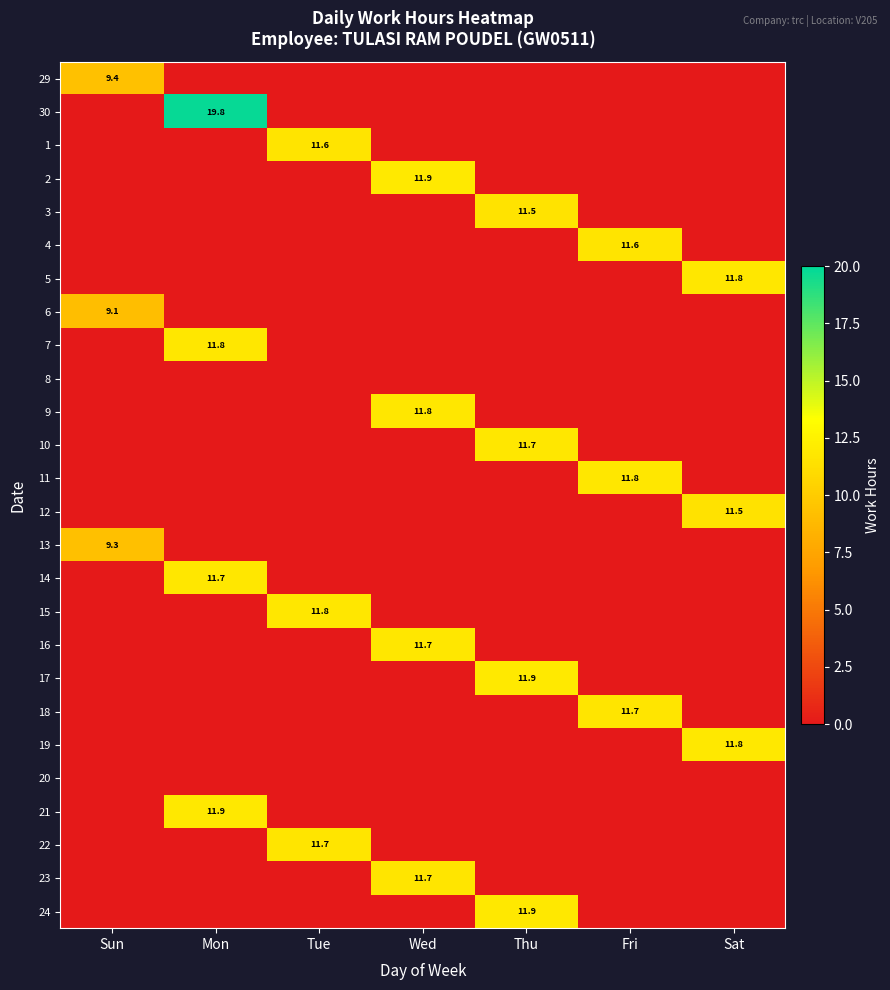

The value of 1 at Tue is 20.8. True or false?

False